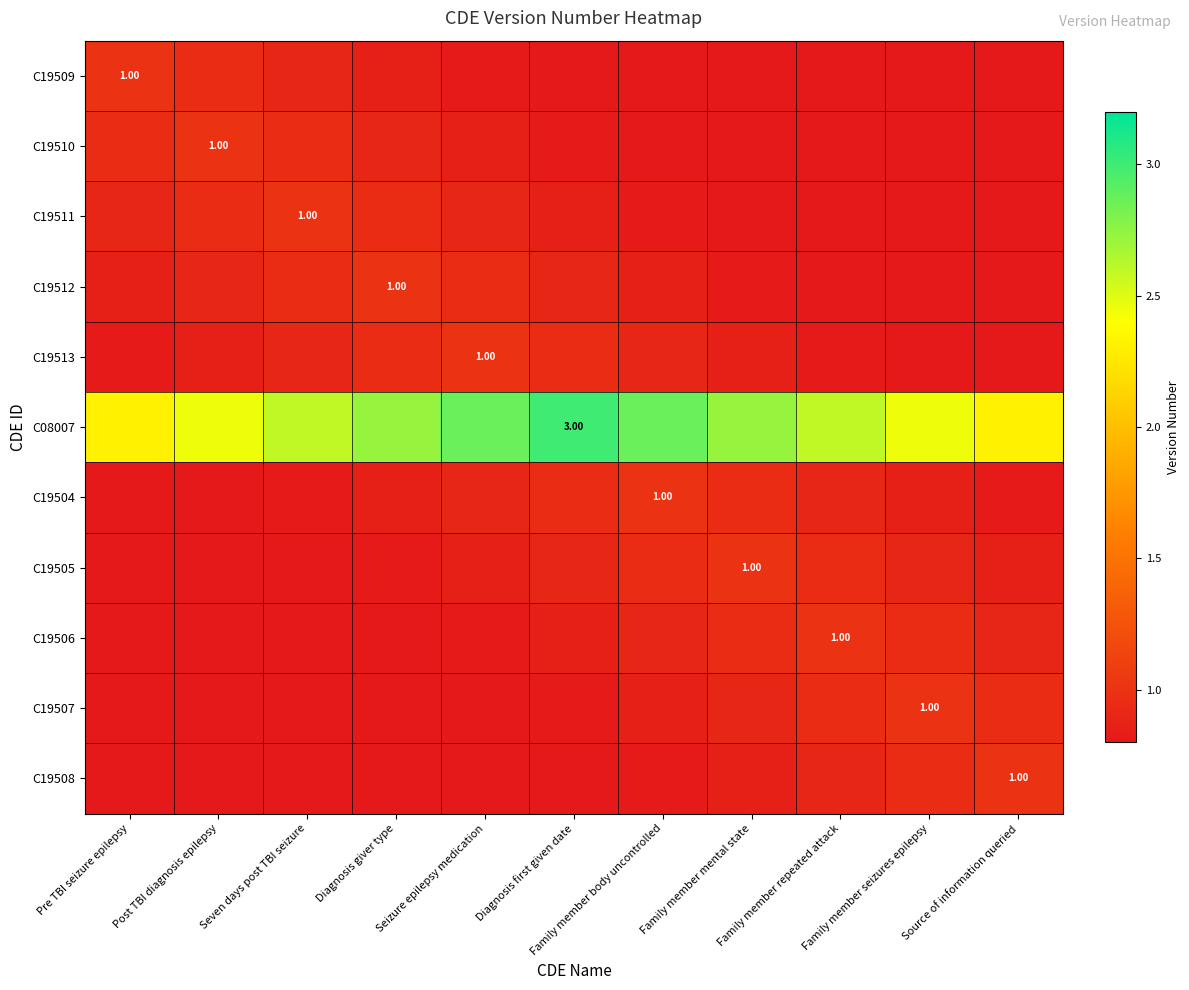

Which series has the largest total across all categories?

C08007